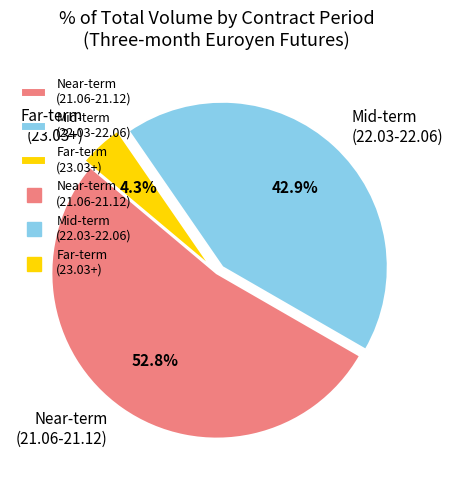

Approximately how many times larger is the value at Near-term (21.06-21.12) compared to Mid-term (22.03-22.06)?

1.2